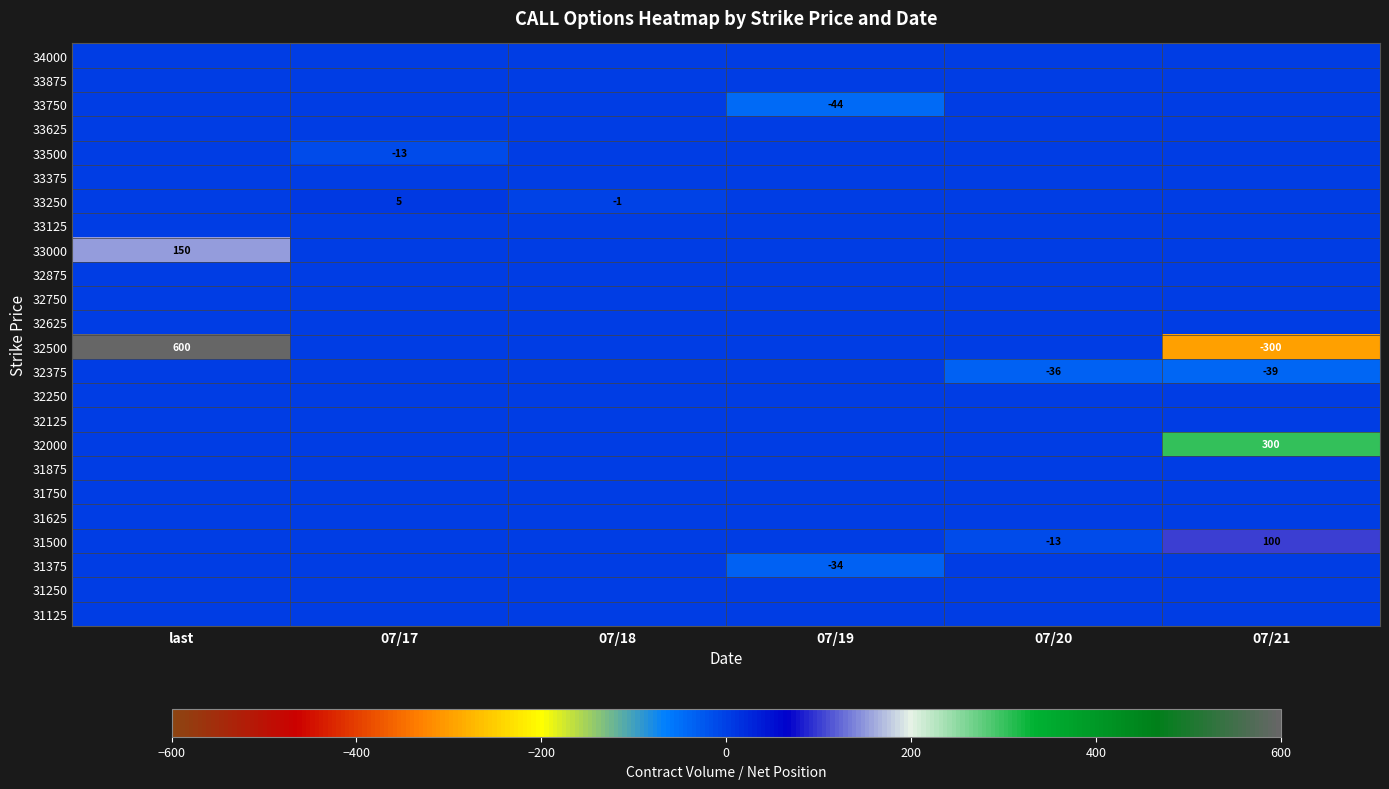

Rank the series at 07/18 from highest to lowest value.

34000, 33875, 33750, 33625, 33500, 33375, 33125, 33000, 32875, 32750, 32625, 32500, 32375, 32250, 32125, 32000, 31875, 31750, 31625, 31500, 31375, 31250, 31125, 33250